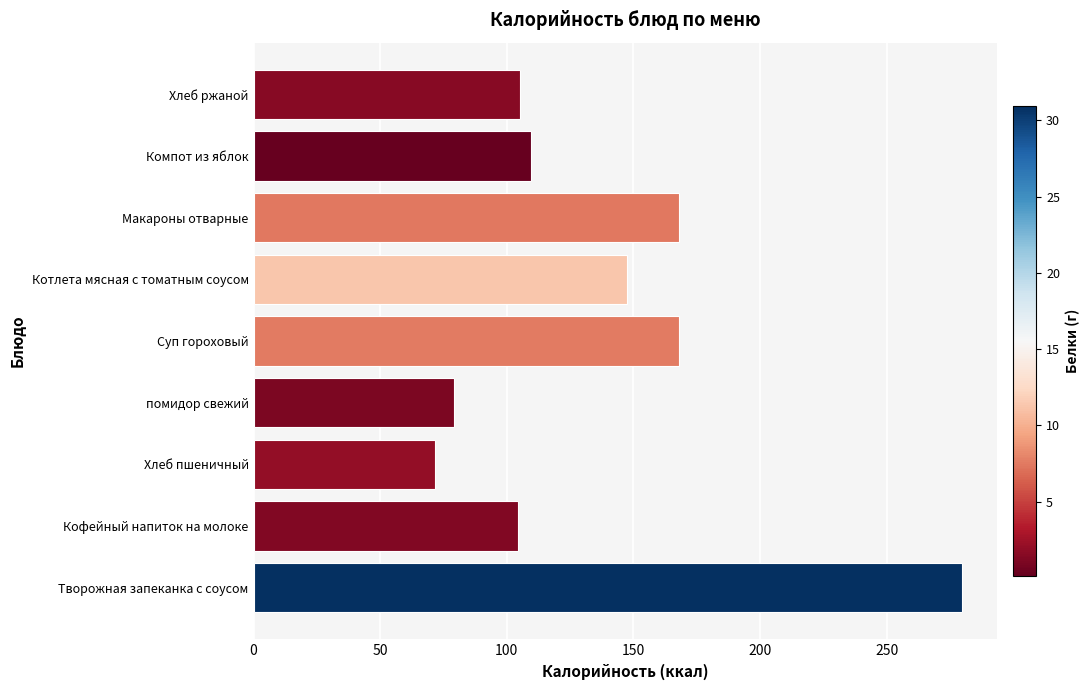

What is the sum of all values?

1232.8